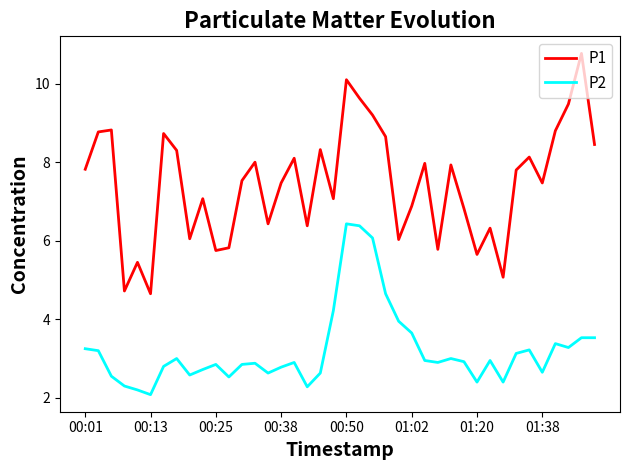

Which series has the largest total across all categories?

P1